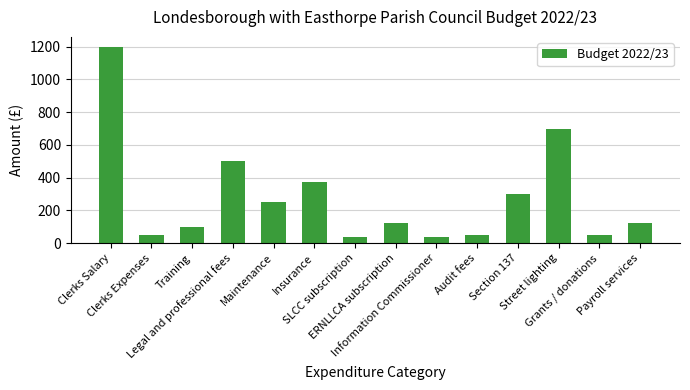

The value at Insurance is 375. True or false?

True